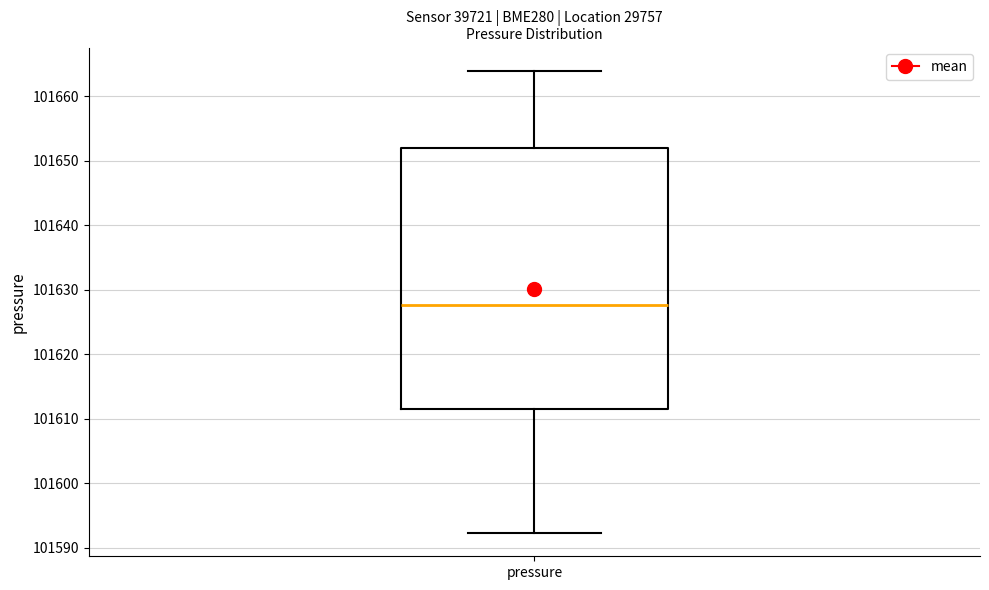

Transcribe this box plot: give where the median line is, the range the box spans, and where the two whiskers end, as read against the y-axis. The values are not printed on the chart, so give them approximately, as read against the axis.

median 101628, box 101612 to 101652, whiskers 101592 to 101664